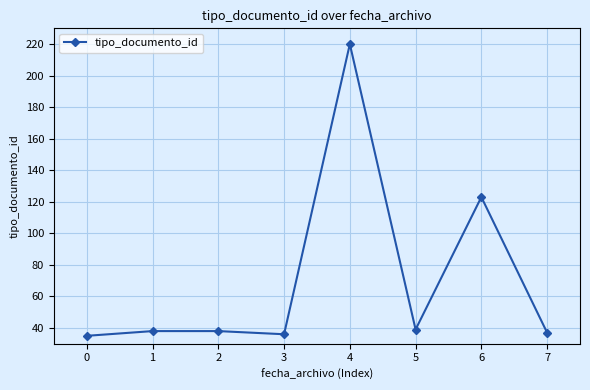

At which label is the value closest to 127?

6